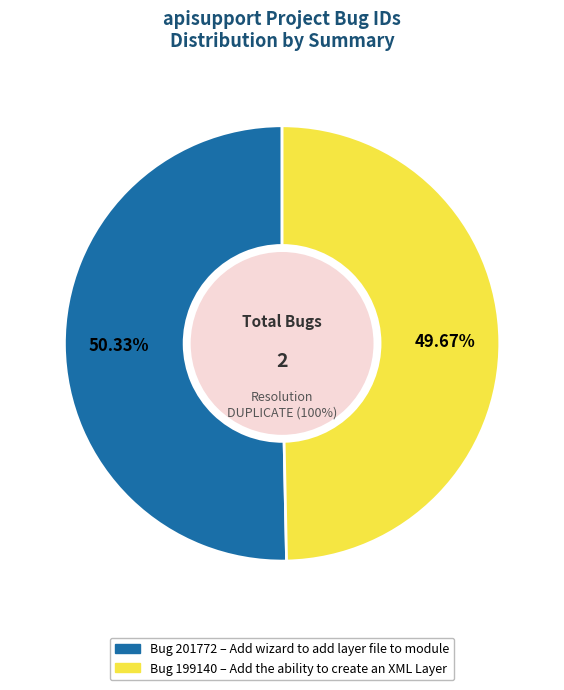

What is the smallest slice in the pie chart?

Add the ability to create an XML Layer